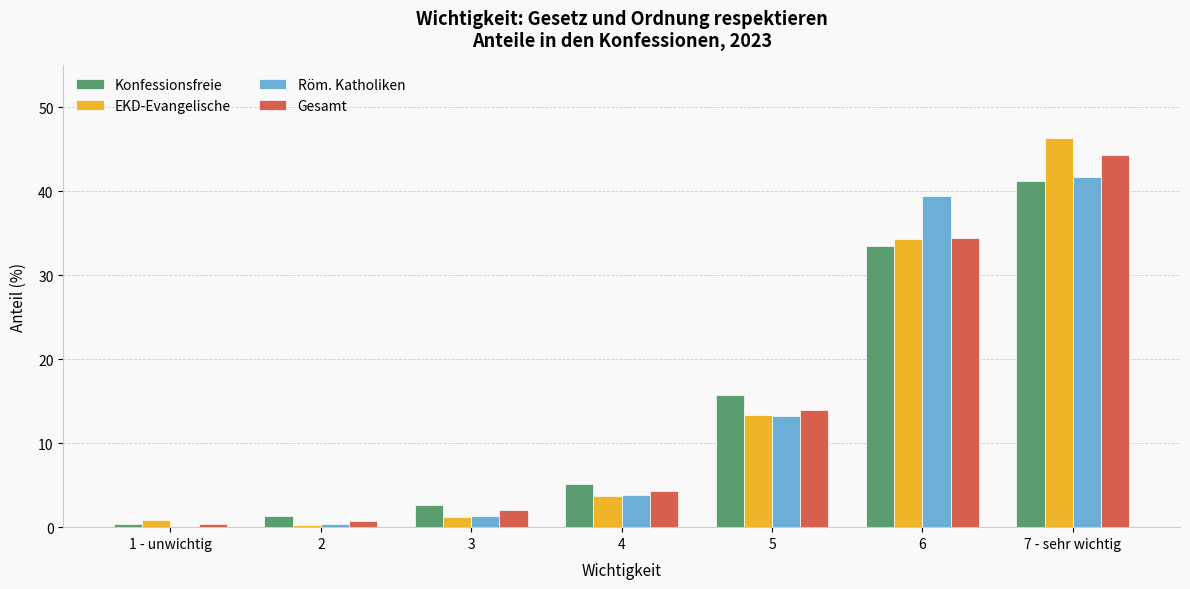

Does the chart contain stacked bars?

No